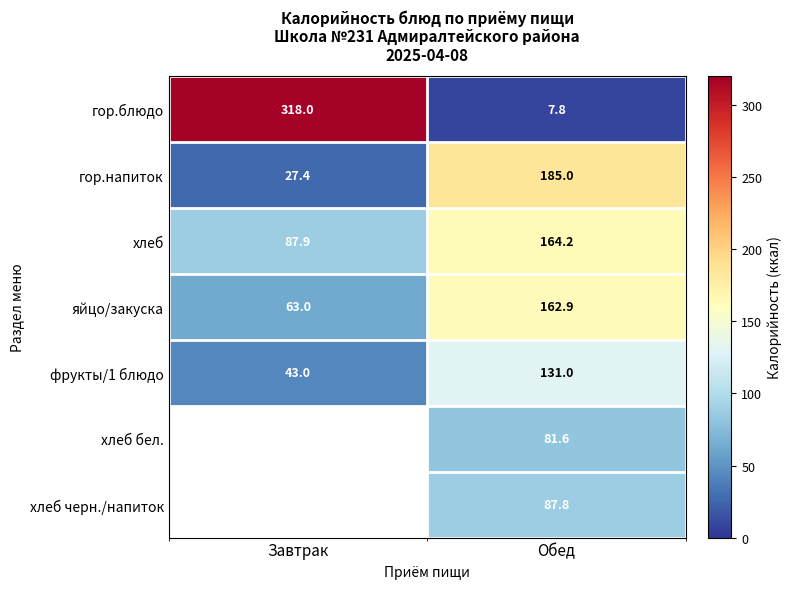

Rank the categories by гор.блюдо value from lowest to highest.

Обед, Завтрак